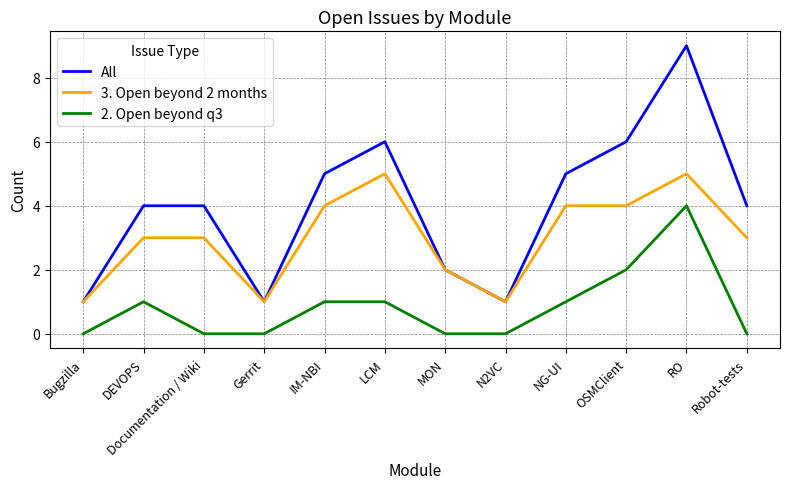

What is the difference between the 3. Open beyond 2 months values at Documentation / Wiki and LCM?

2